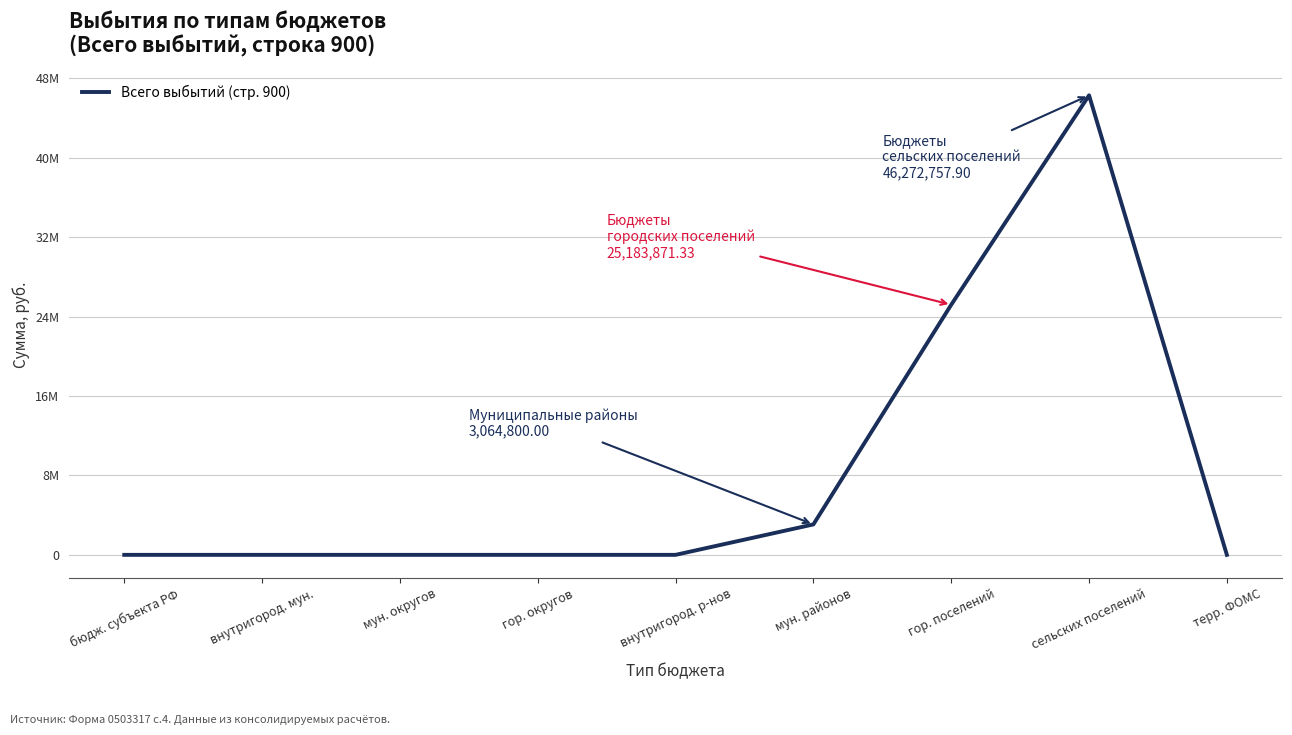

What position from the right is внутригород. р-нов?

5